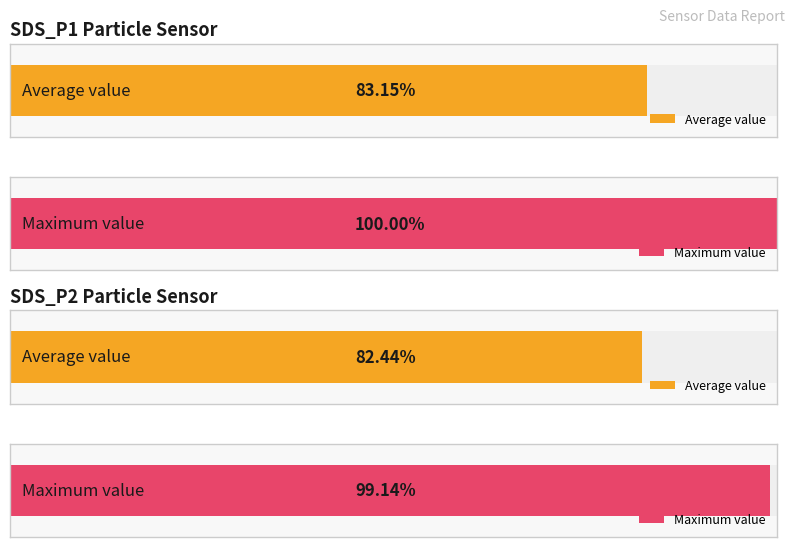

Count the number of data series in this chart.

2